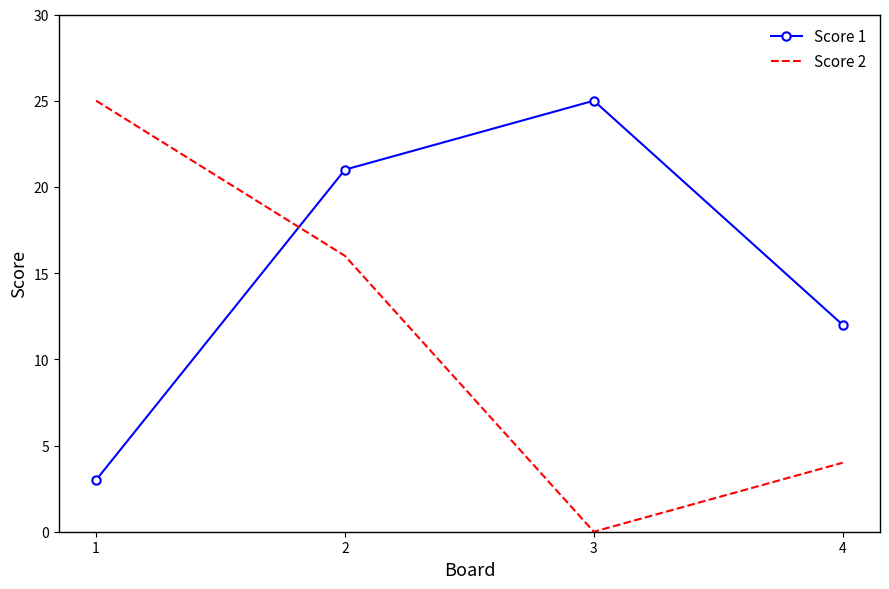

At which category does the chart reach its minimum across all series?

3